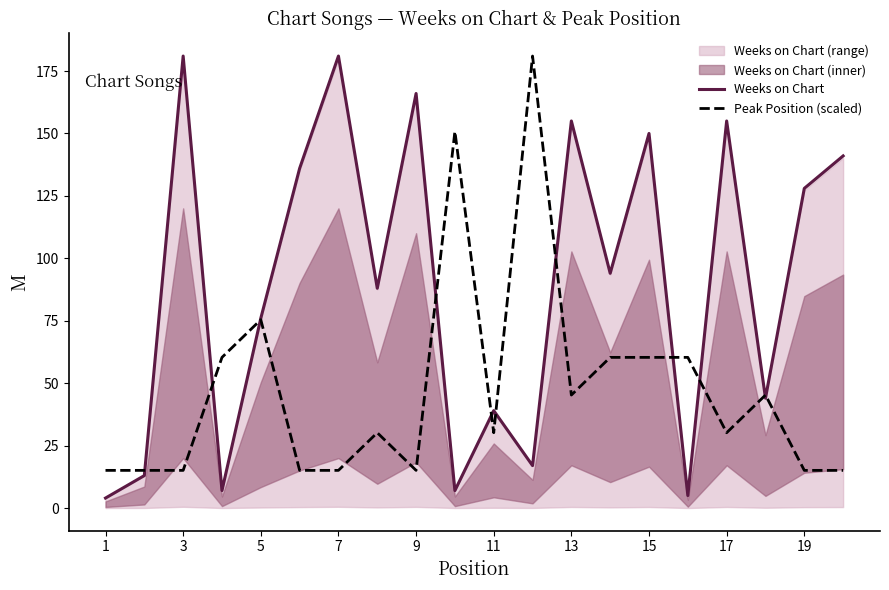

Is it true that Weeks on Chart equals 155.0 at 17?

True